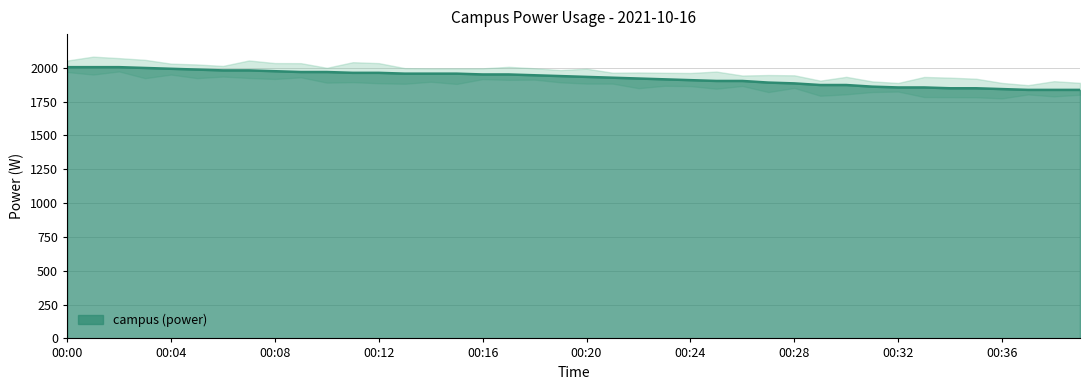

List the labels in order of value, largest first.

00:00, 00:01, 00:02, 00:03, 00:04, 00:05, 00:06, 00:07, 00:08, 00:09, 00:10, 00:11, 00:12, 00:13, 00:14, 00:15, 00:16, 00:17, 00:18, 00:19, 00:20, 00:21, 00:22, 00:23, 00:24, 00:25, 00:26, 00:27, 00:28, 00:29, 00:30, 00:31, 00:32, 00:33, 00:34, 00:35, 00:36, 00:37, 00:38, 00:39